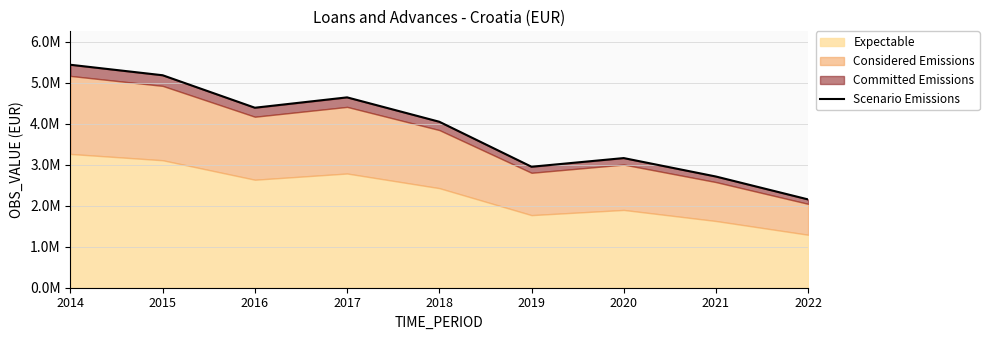

Is it true that the value at 2021 is 2710144?

True